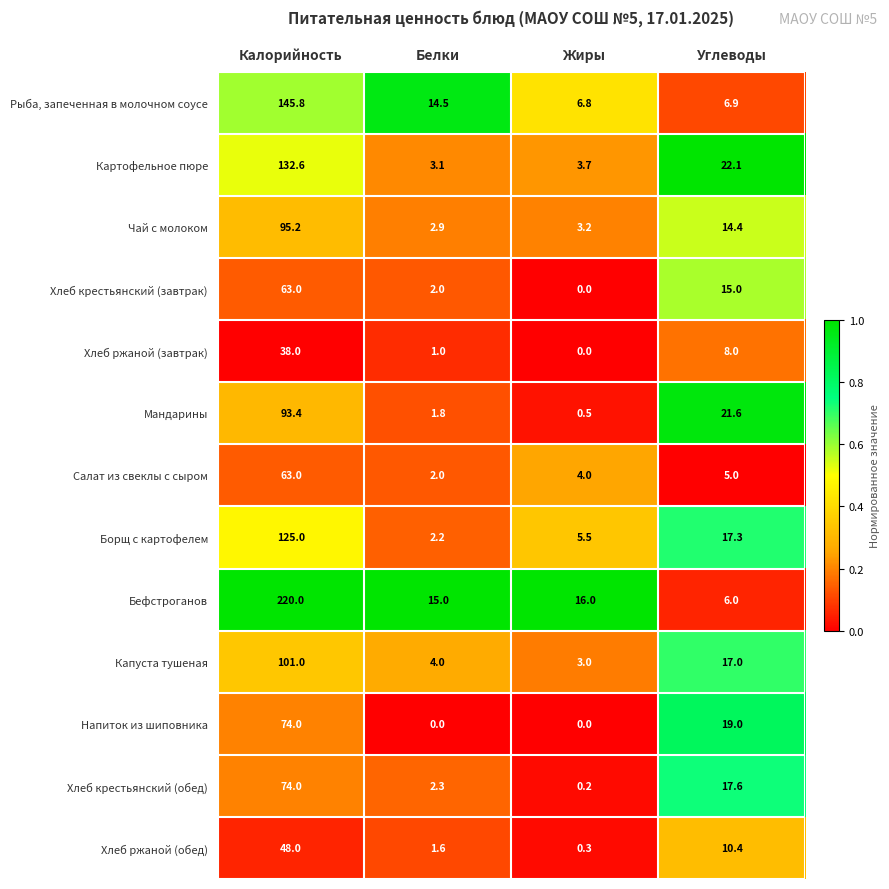

At which label is Картофельное пюре closest to 67?

Углеводы